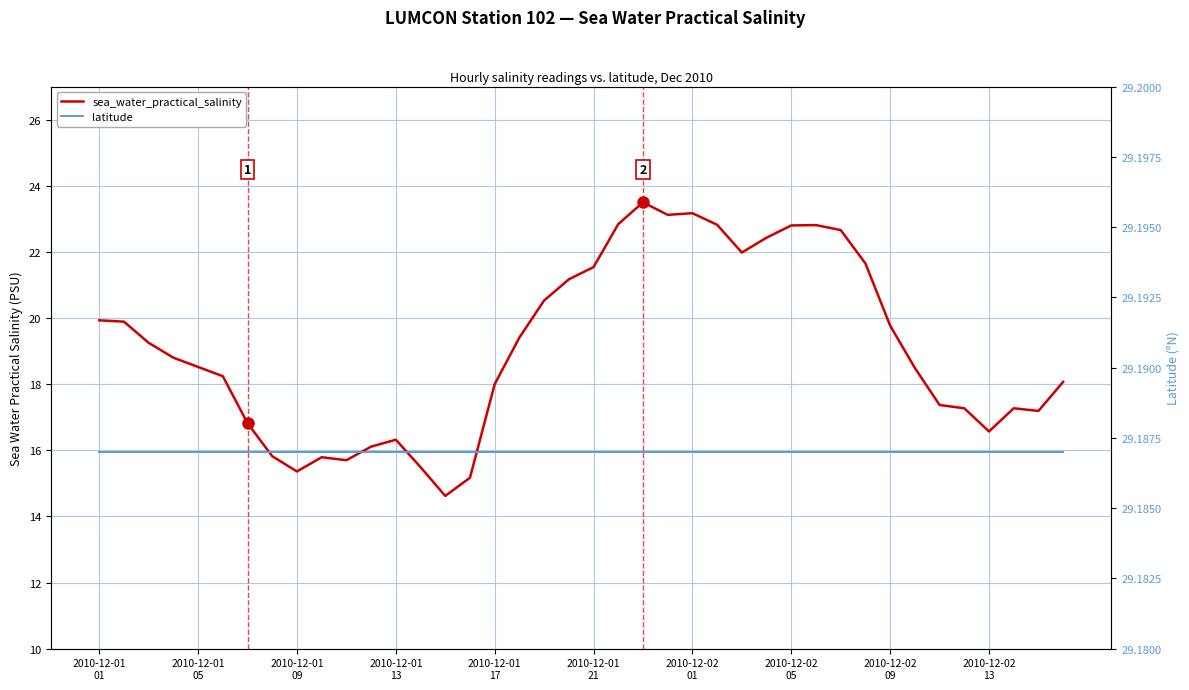

What is the minimum value shown in the chart?

14.6